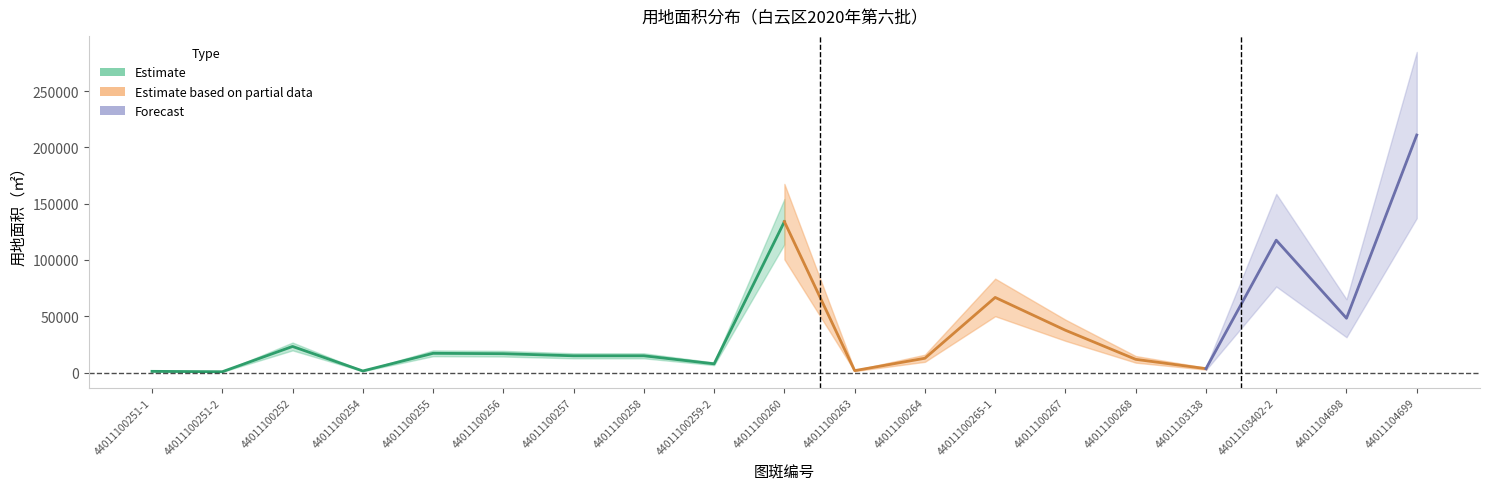

List the labels in order of value, largest first.

44011104699, 44011100260, 44011103402-2, 44011100265-1, 44011104698, 44011100267, 44011100252, 44011100255, 44011100256, 44011100258, 44011100257, 44011100264, 44011100268, 44011100259-2, 44011103138, 44011100263, 44011100254, 44011100251-1, 44011100251-2